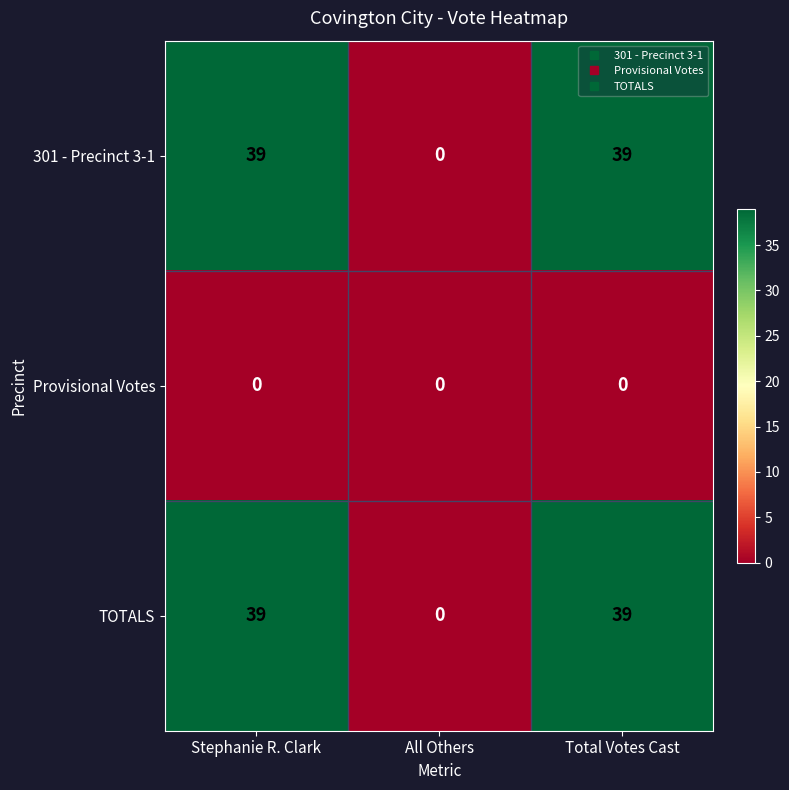

Reading right to left, what are all the values shown in this chart?

301 - Precinct 3-1: 39	0	39
Provisional Votes: 0	0	0
TOTALS: 39	0	39